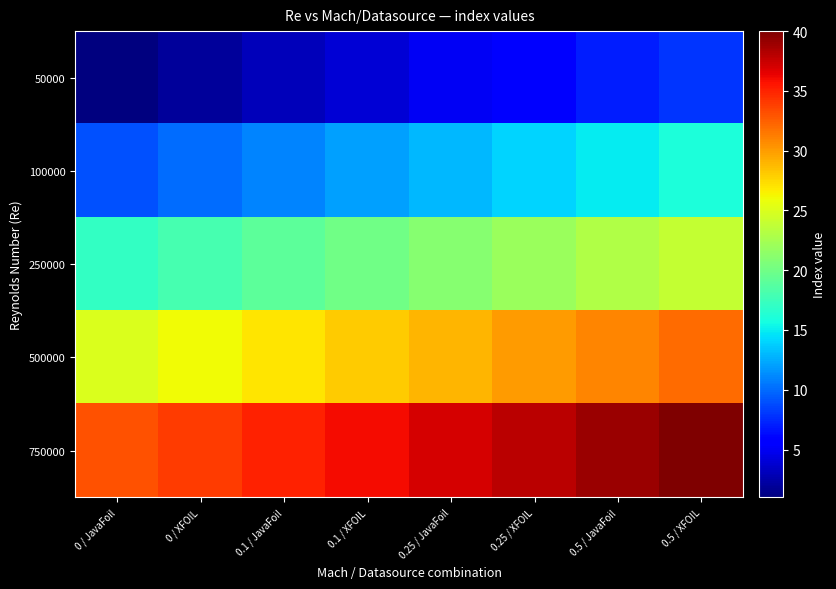

Which category has the highest value across all series?

0.5 / XFOIL